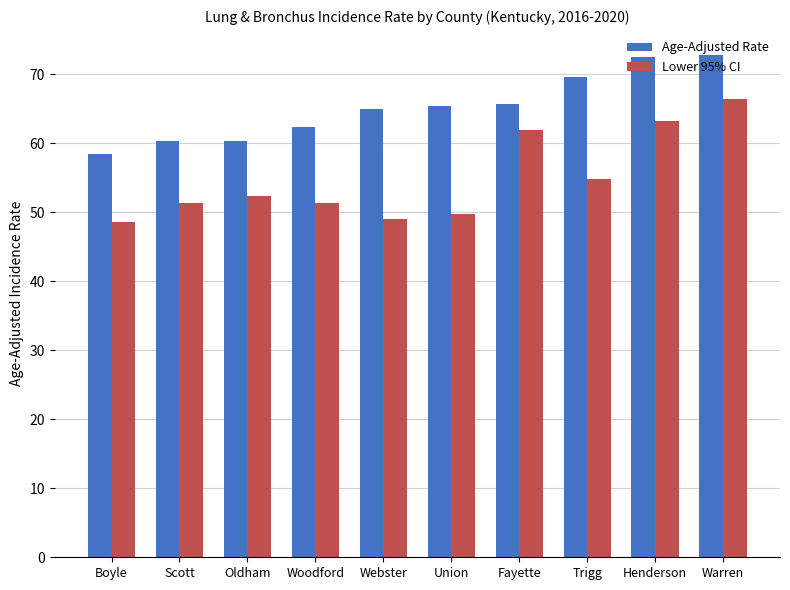

What is the label of the 2nd bar from the left?

Scott